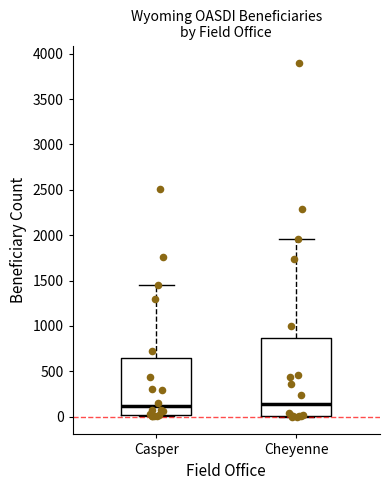

Which box is the tallest, from its lower edge to its upper edge?

Cheyenne